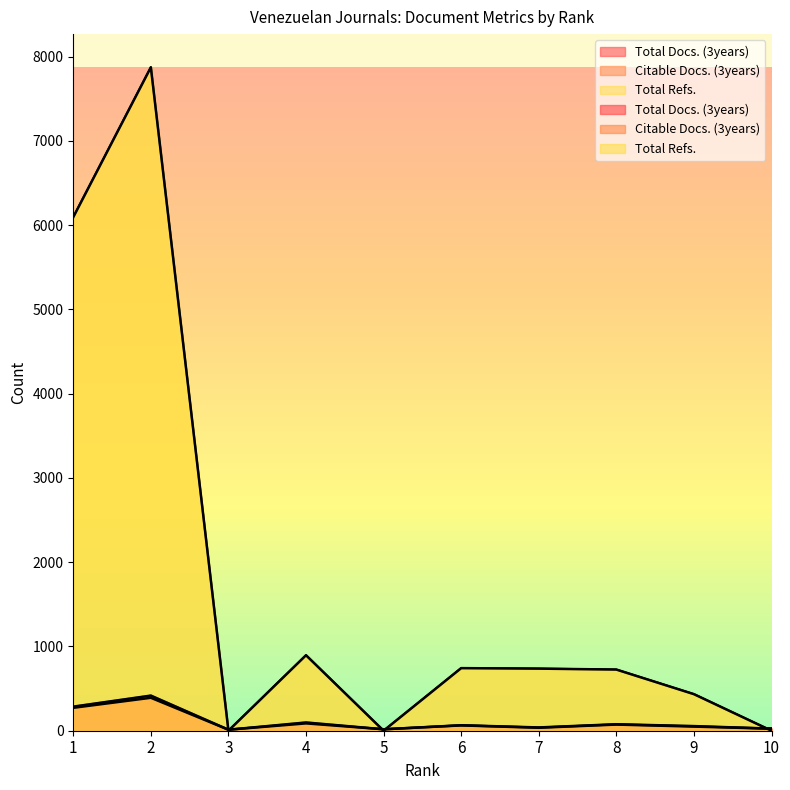

Which category has the lowest value across all series?

3